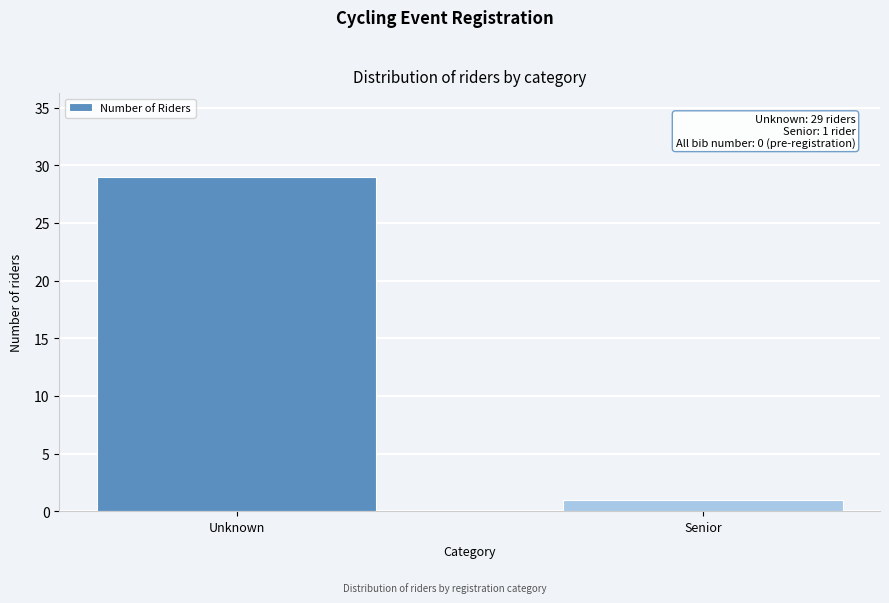

Reading left to right, extract all data points from this chart.

29	1